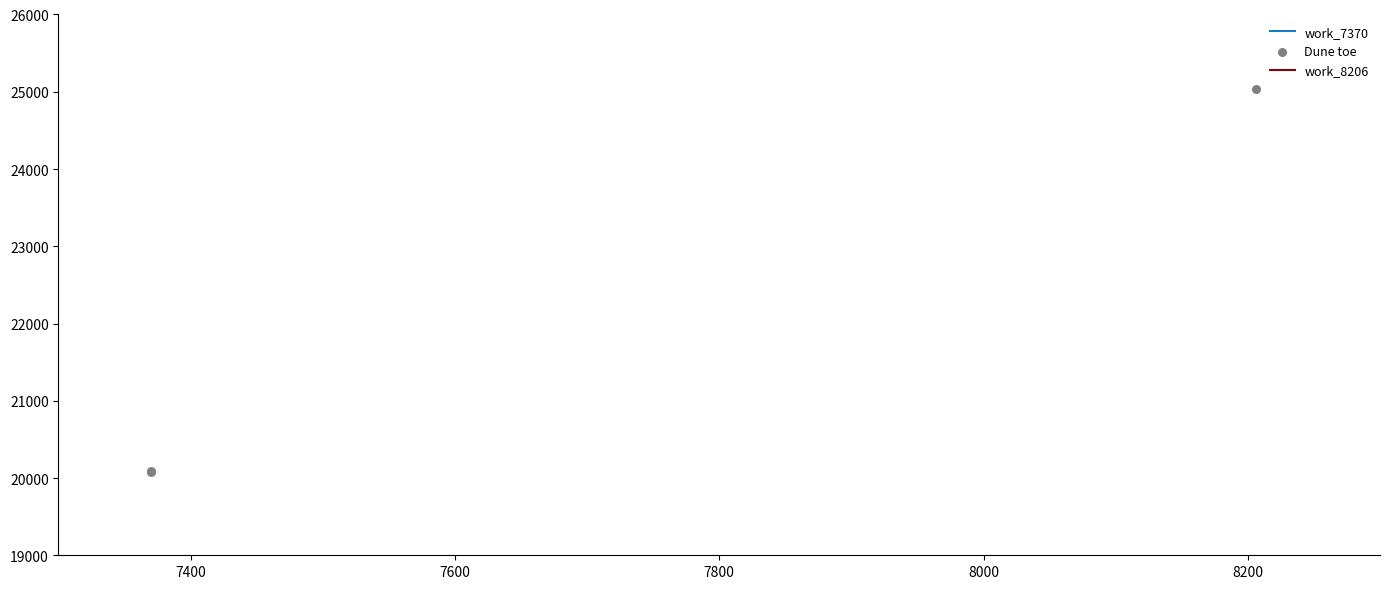

Is the value of Dune toe at 7400 greater than the value of work_7370 at 7200?

Yes